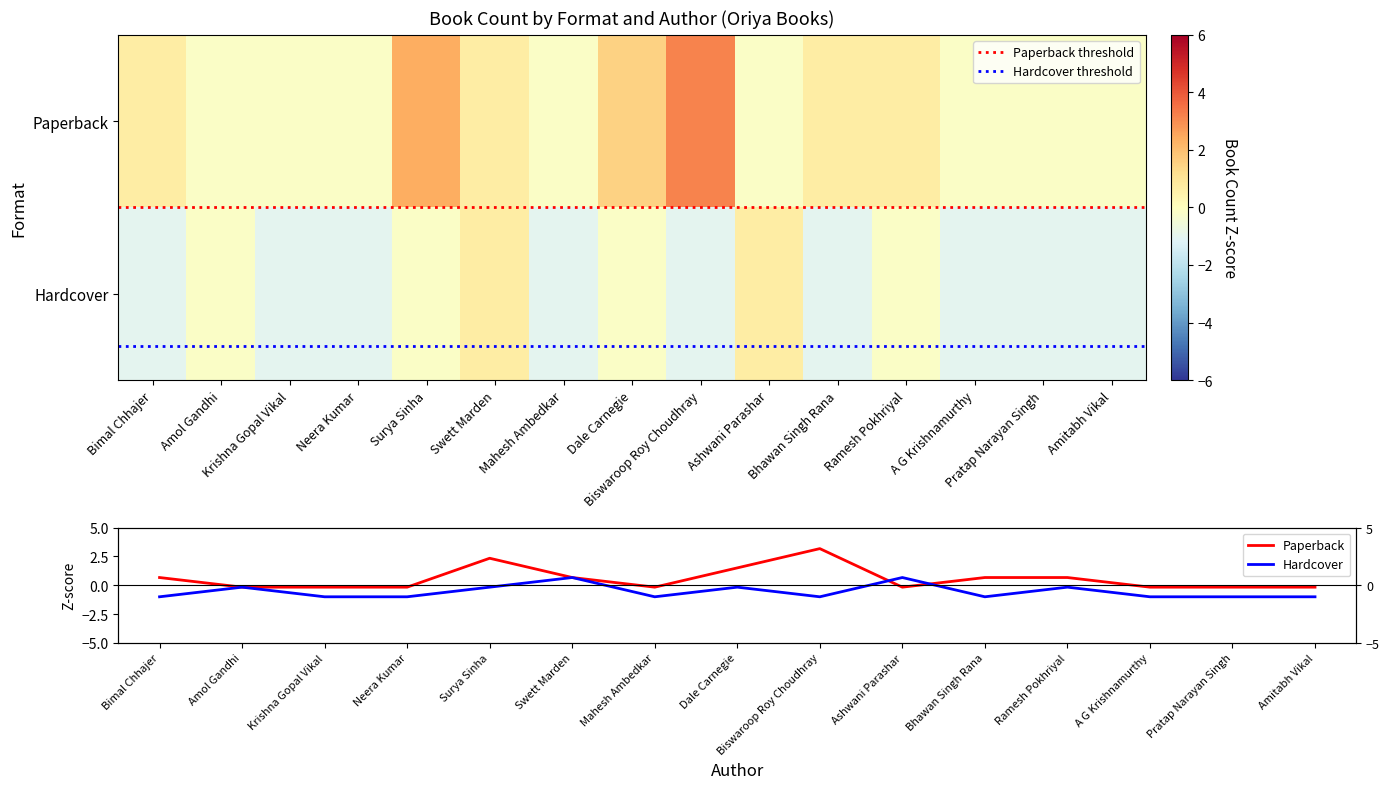

Reading right to left, what are all the values shown in this chart?

Paperback: -0.2	-0.2	-0.2	0.7	0.7	-0.2	3.2	1.5	-0.2	0.7	2.3	-0.2	-0.2	-0.2	0.7
Hardcover: -1.0	-1.0	-1.0	-0.2	-1.0	0.7	-1.0	-0.2	-1.0	0.7	-0.2	-1.0	-1.0	-0.2	-1.0